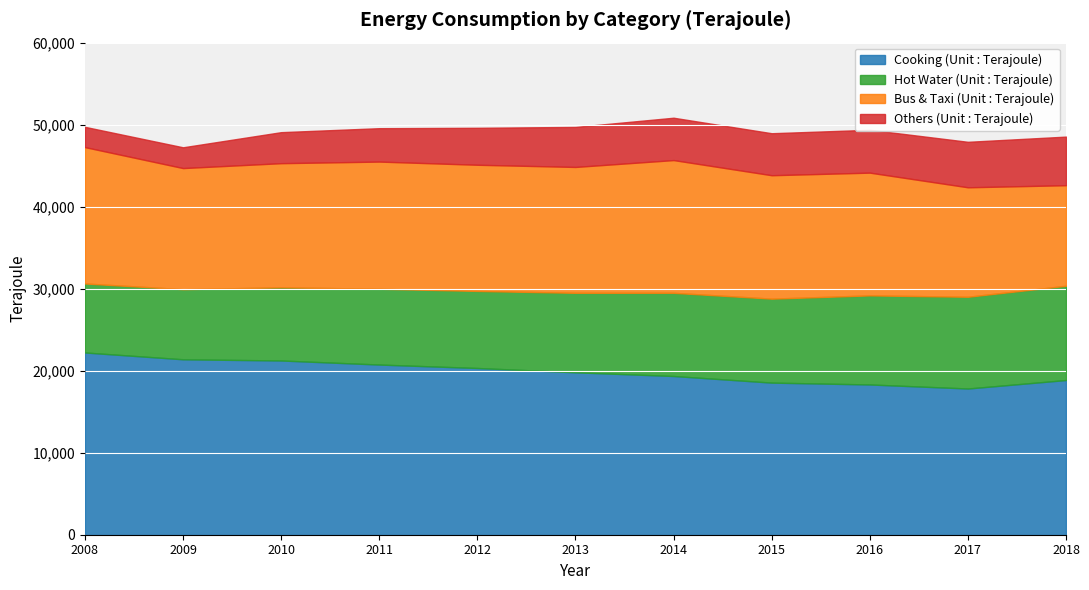

Reading left to right, what are all the values shown in this chart?

Cooking (Unit : Terajoule): 22220	21390	21244	20749	20329	19804	19353	18547	18320	17828	18862
Hot Water (Unit : Terajoule): 8415	8550	8921	9242	9396	9690	10142	10238	10862	11187	11493
Bus & Taxi (Unit : Terajoule): 16627	14765	15137	15506	15384	15348	16185	15048	14967	13347	12262
Others (Unit : Terajoule): 2472	2534	3782	4072	4507	4881	5164	5121	5225	5545	5924